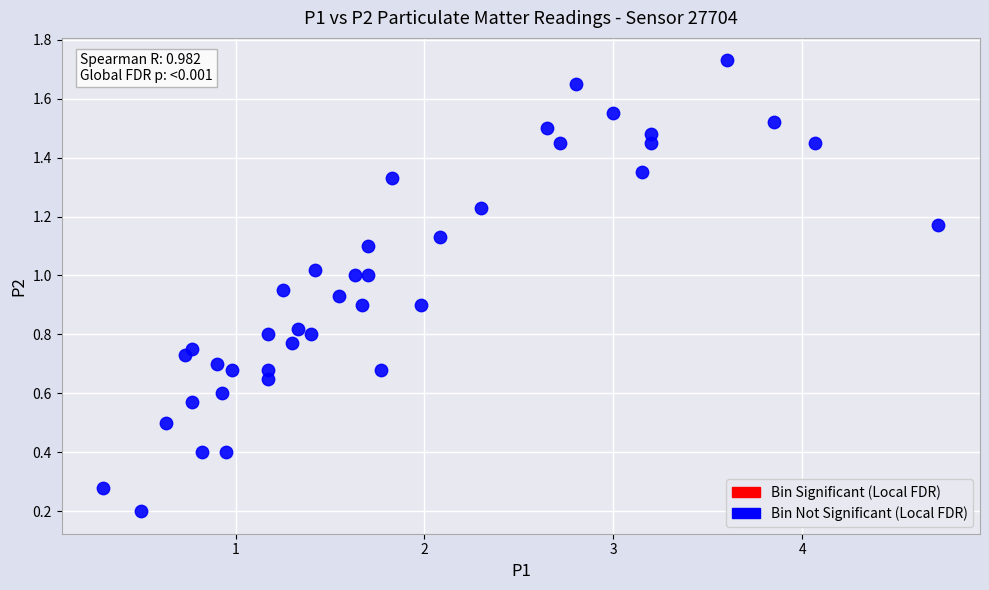

What is the range of X values (max minus min)?

4.4